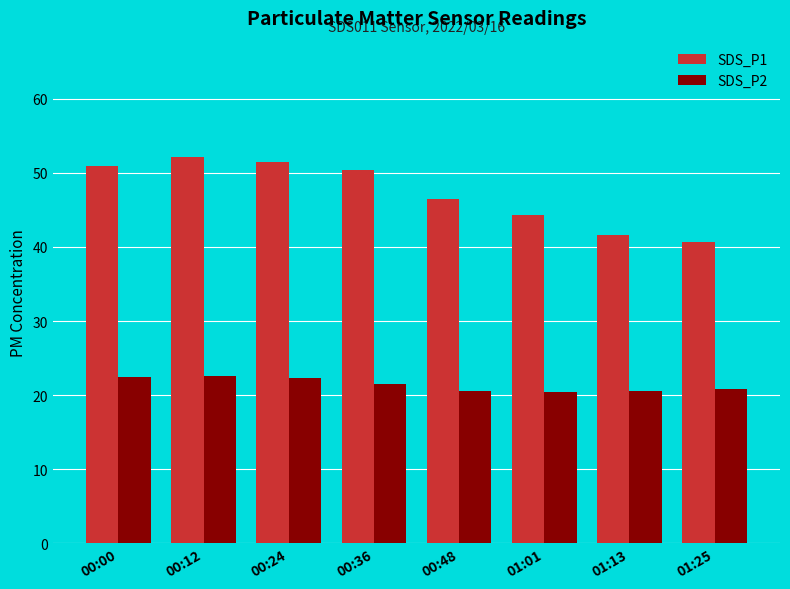

What is the difference between the maximum and second lowest values in the SDS_P1 series?

10.5